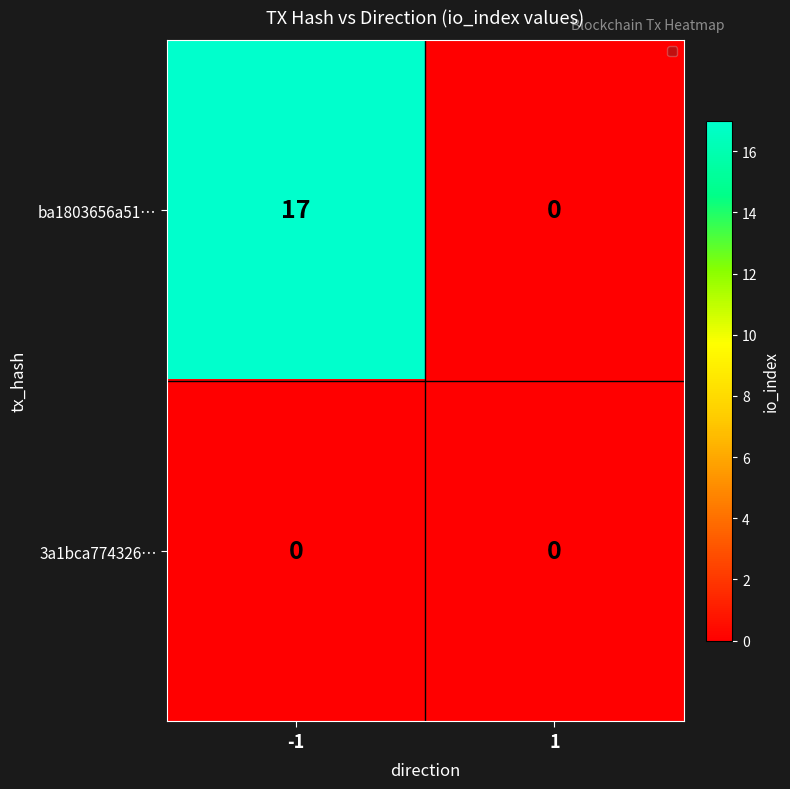

What is the approximate value of ba1803656a51… at -1?

17